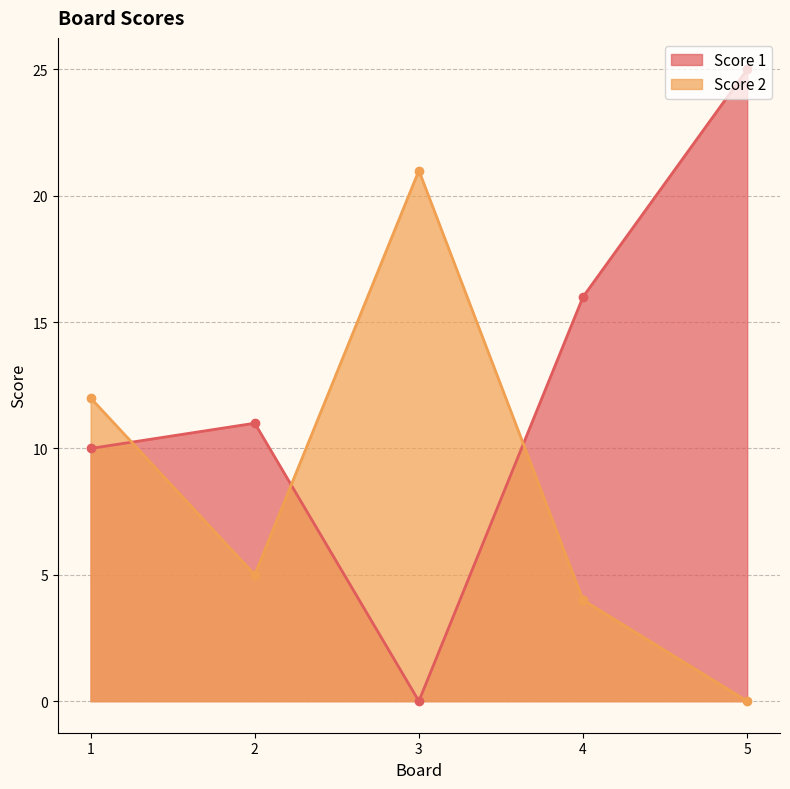

True or false: Score 2 has more than 2 interior local peaks.

False